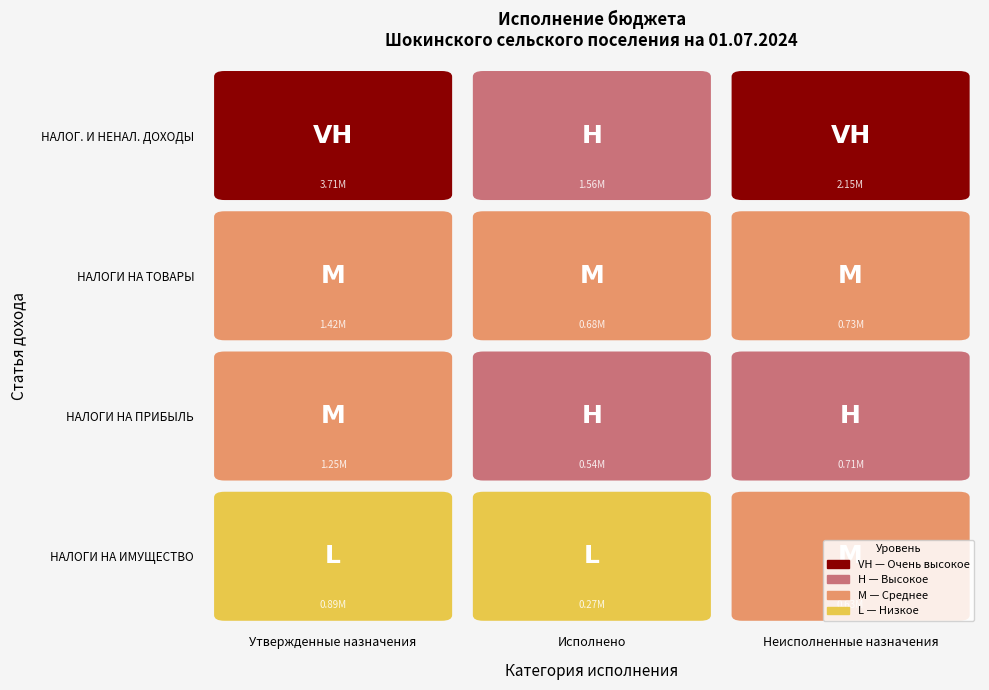

The value of НАЛОГИ НА ИМУЩЕСТВО at 0 is 1225734.8. True or false?

False